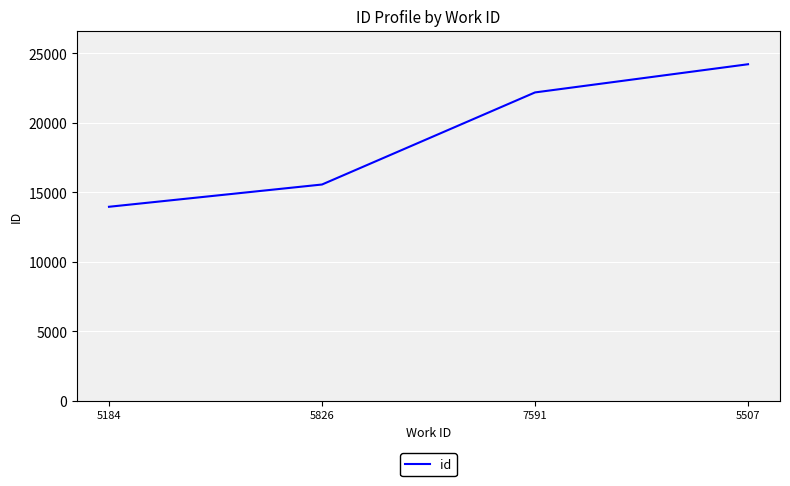

True or false: the data has more than 0 interior local peaks.

False